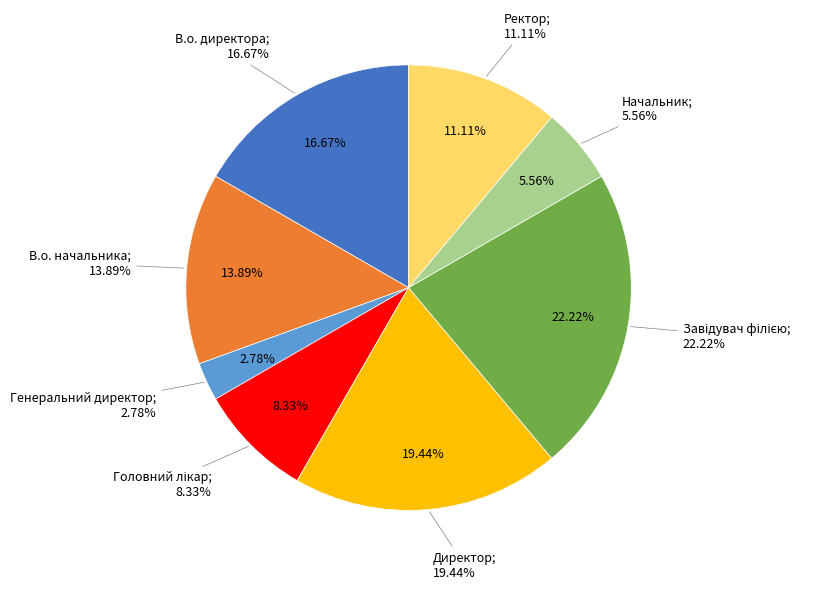

Rank the categories by value from highest to lowest.

Завідувач філією, Директор, В.о. директора, В.о. начальника, Ректор, Головний лікар, Начальник, Генеральний директор